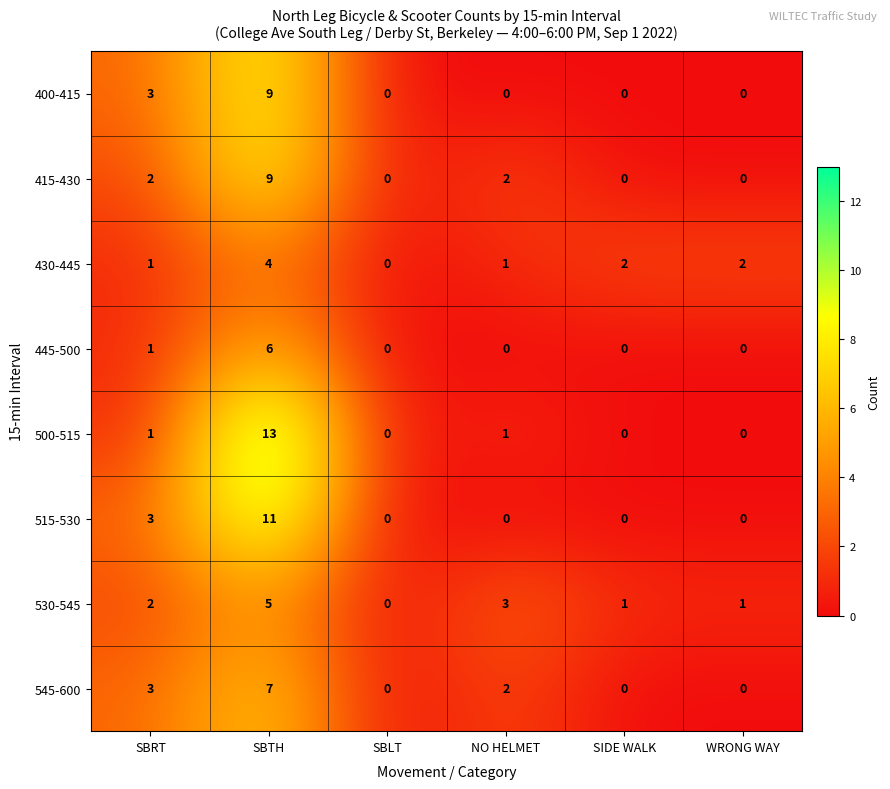

Count the 530-545 values in the range 1 to 3.

4